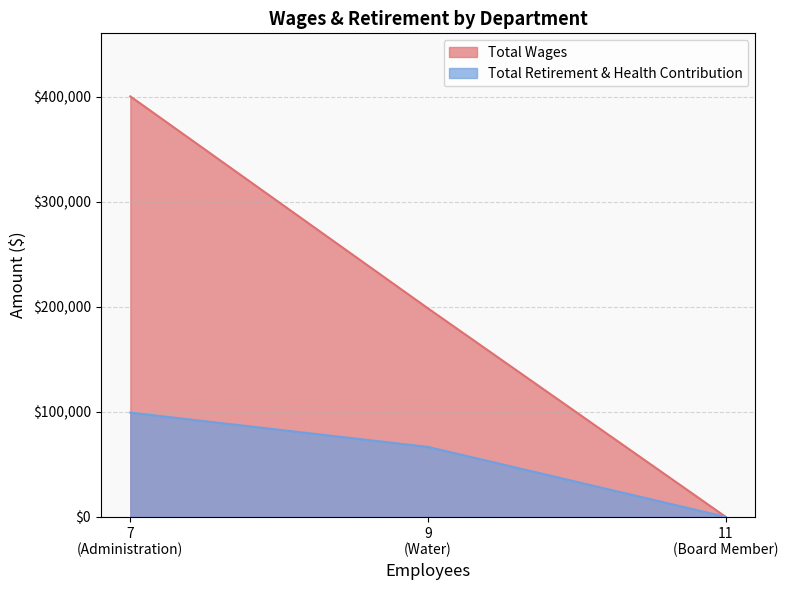

How many series are shown in this chart?

2